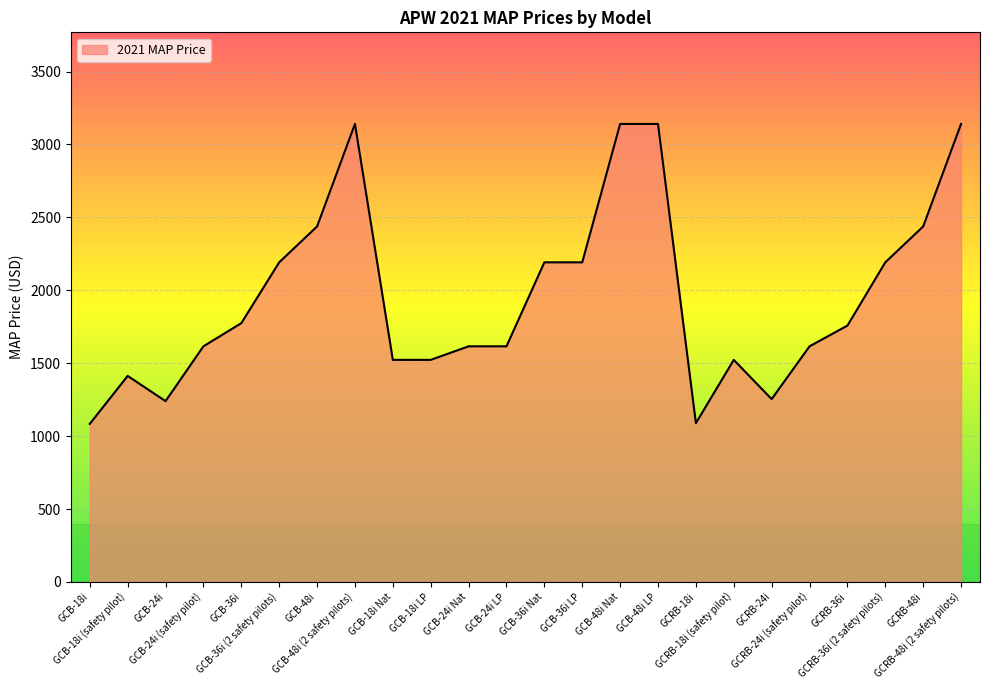

What is the smallest value displayed?

1084